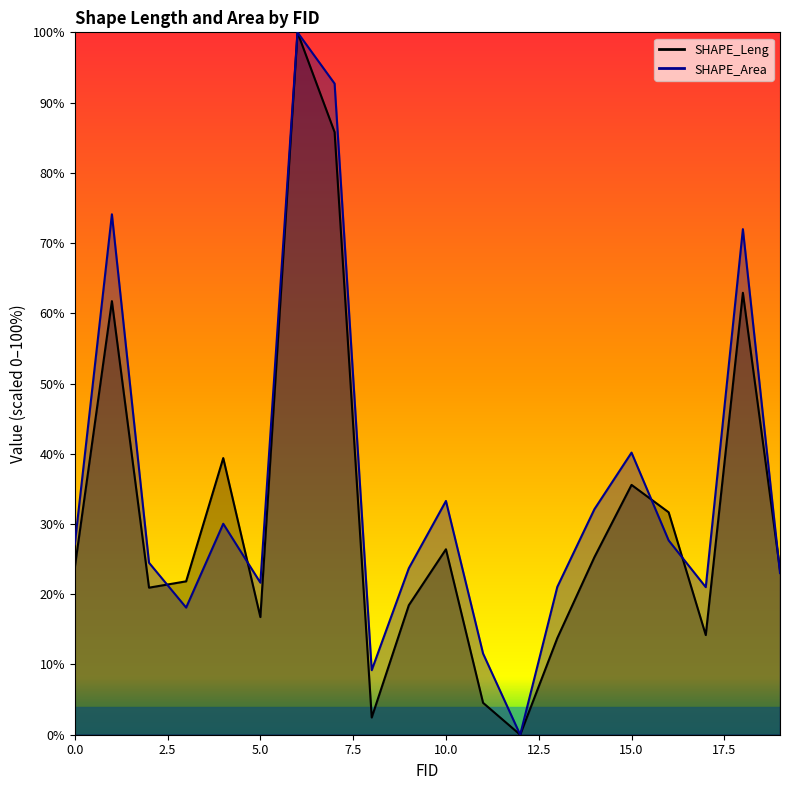

Which series ends up on top after the final intersection of SHAPE_Area and SHAPE_Leng?

SHAPE_Leng